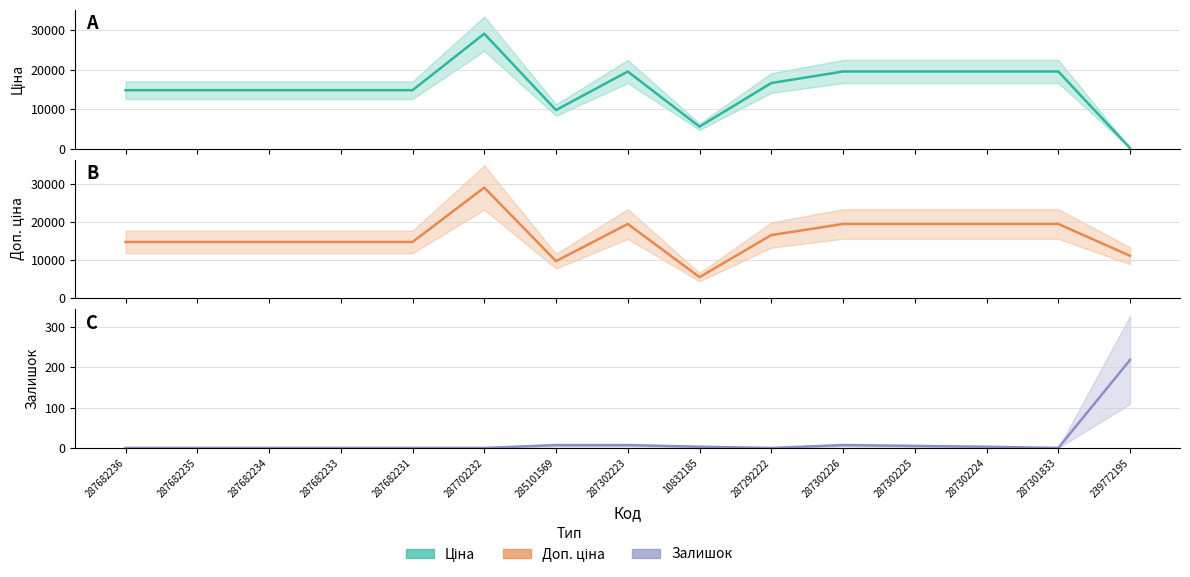

What is the value of the Ціна point at the 3rd from the left?

14817.6